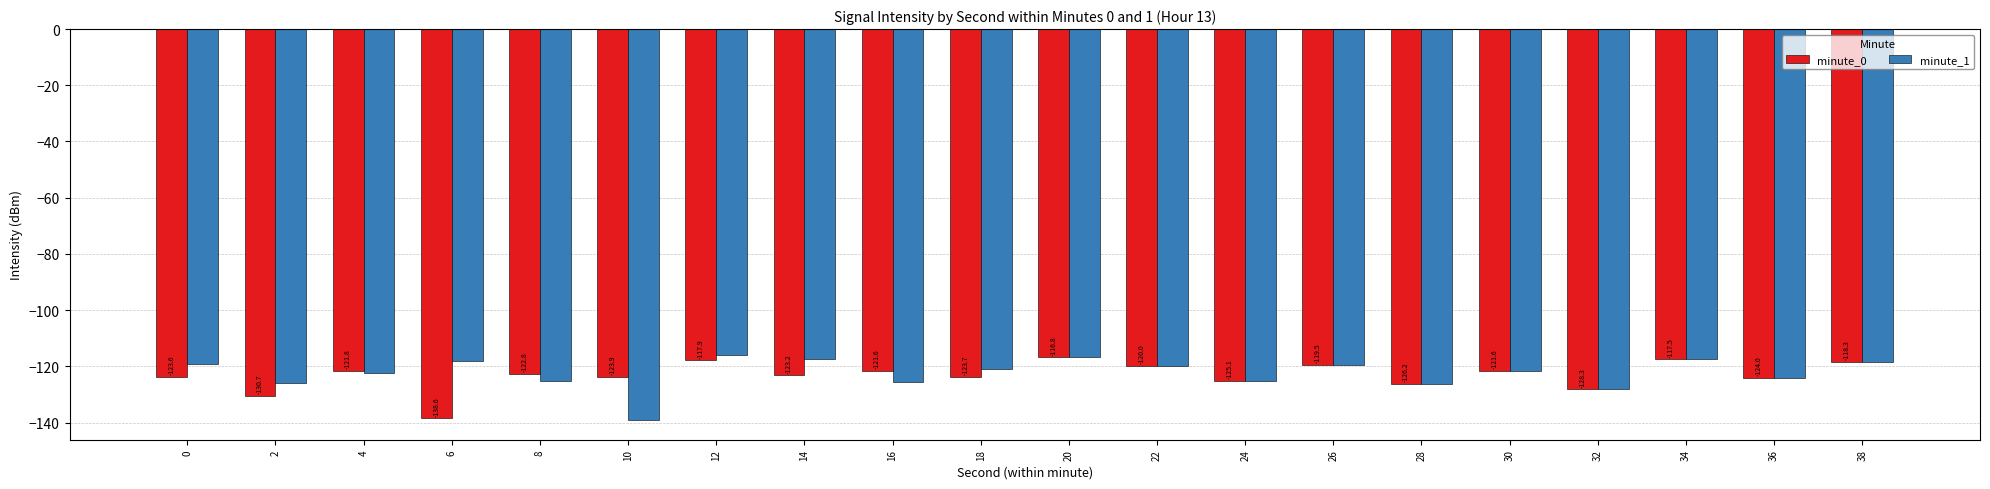

At which label is minute_1 closest to -127?

28